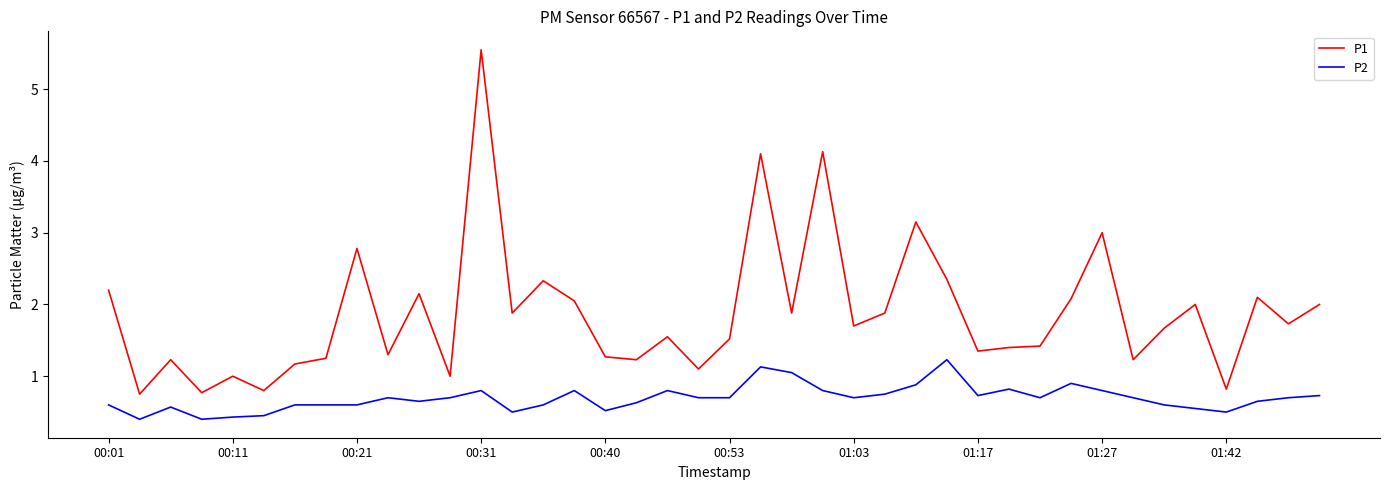

What is the average value of the P1 series?

1.9